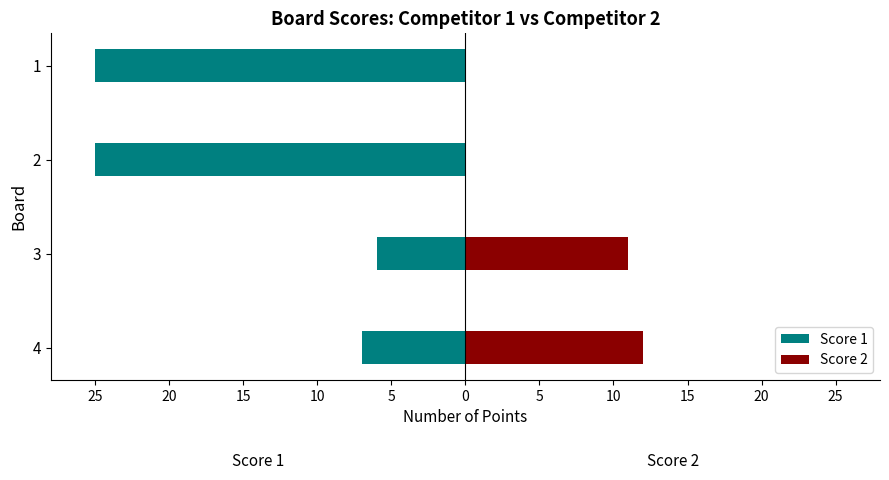

Rank the series at 3 from highest to lowest value.

Score 2, Score 1